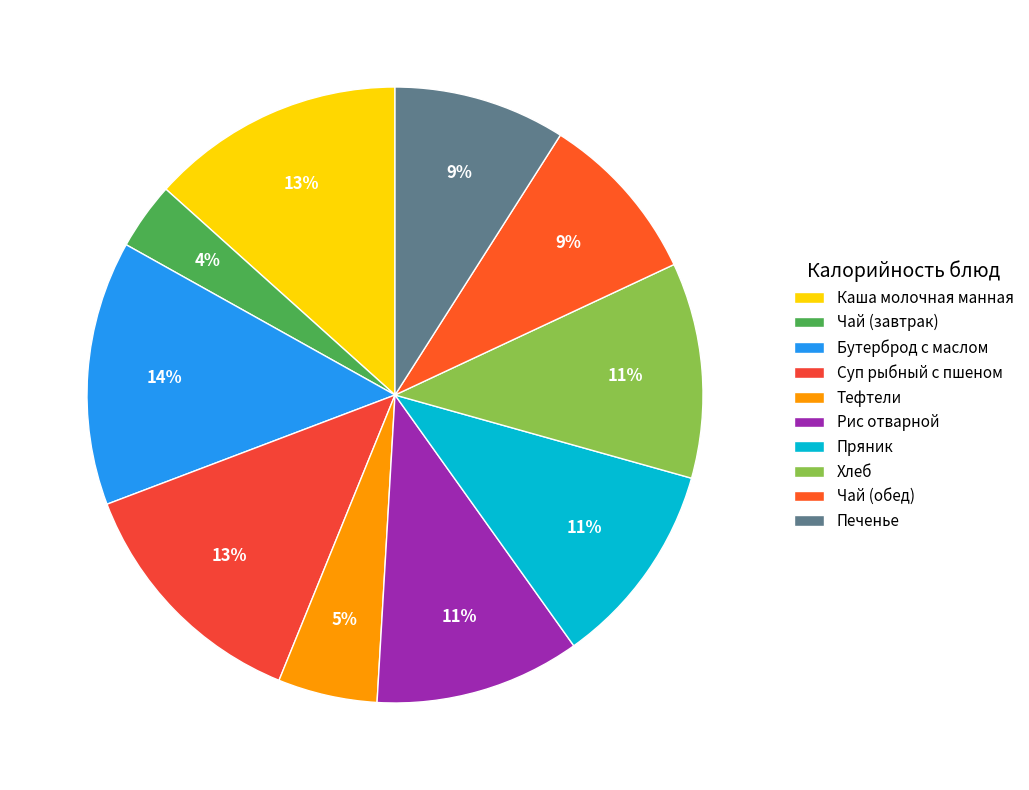

To the nearest percent, what is the difference between the Бутерброд с маслом and Пряник slice percentages?

3%